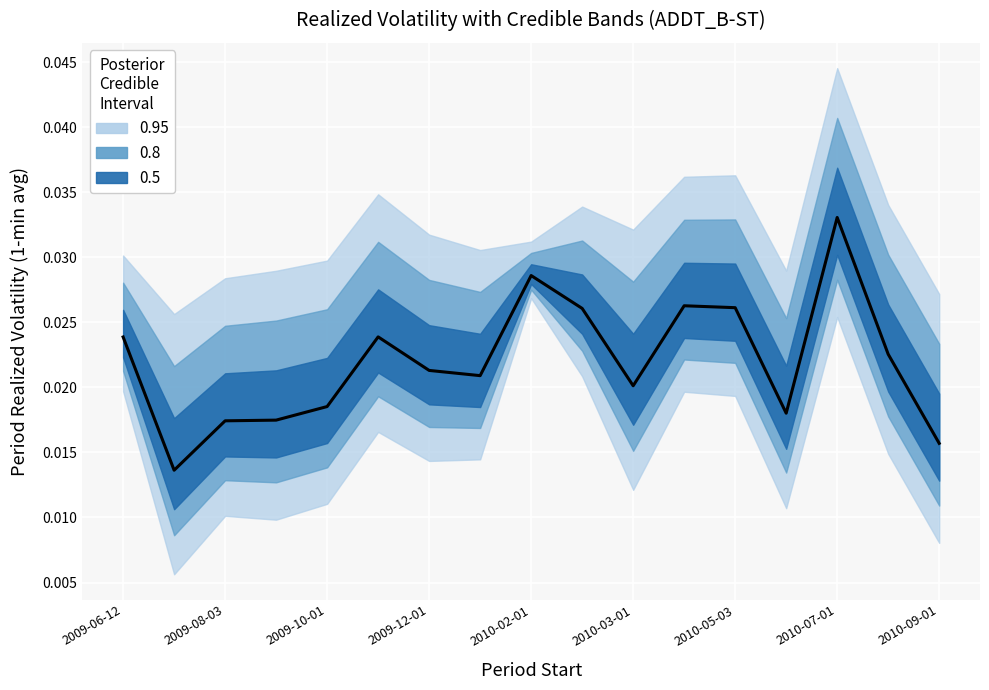

How many points are lower than both their immediate neighbors (excluding endpoints)?

4